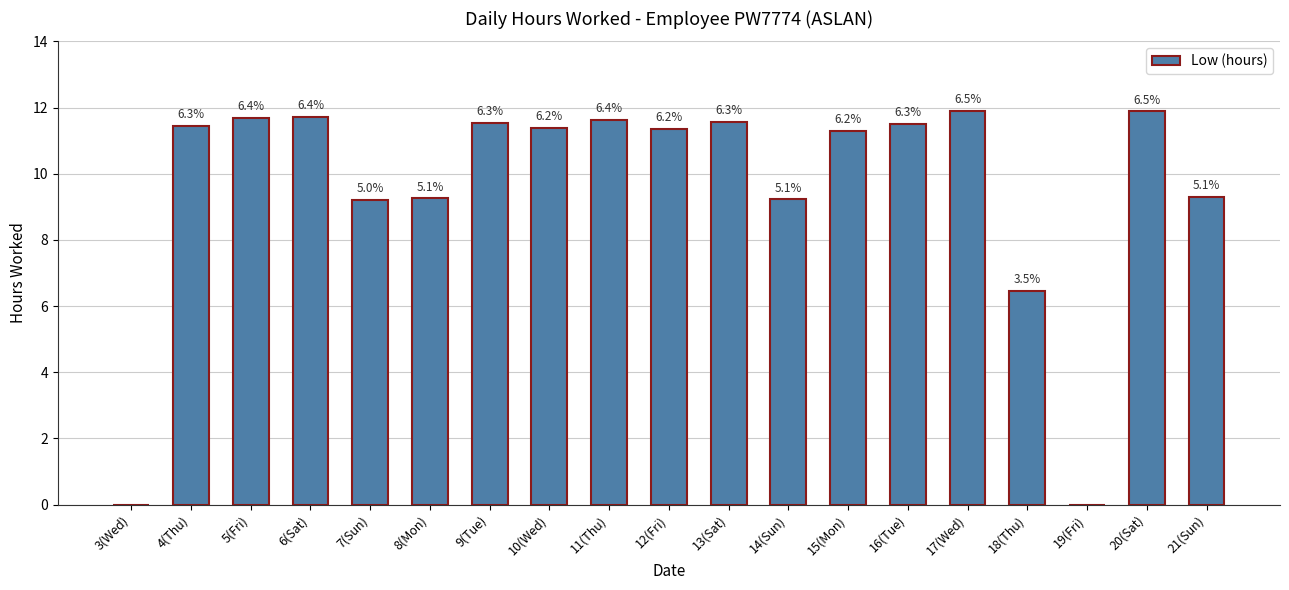

Reading left to right, transcribe all the data shown in this chart.

3(Wed)=0.0	4(Thu)=11.4	5(Fri)=11.7	6(Sat)=11.7	7(Sun)=9.2	8(Mon)=9.2	9(Tue)=11.5	10(Wed)=11.4	11(Thu)=11.6	12(Fri)=11.3	13(Sat)=11.6	14(Sun)=9.2	15(Mon)=11.3	16(Tue)=11.5	17(Wed)=11.9	18(Thu)=6.4	19(Fri)=0.0	20(Sat)=11.9	21(Sun)=9.3